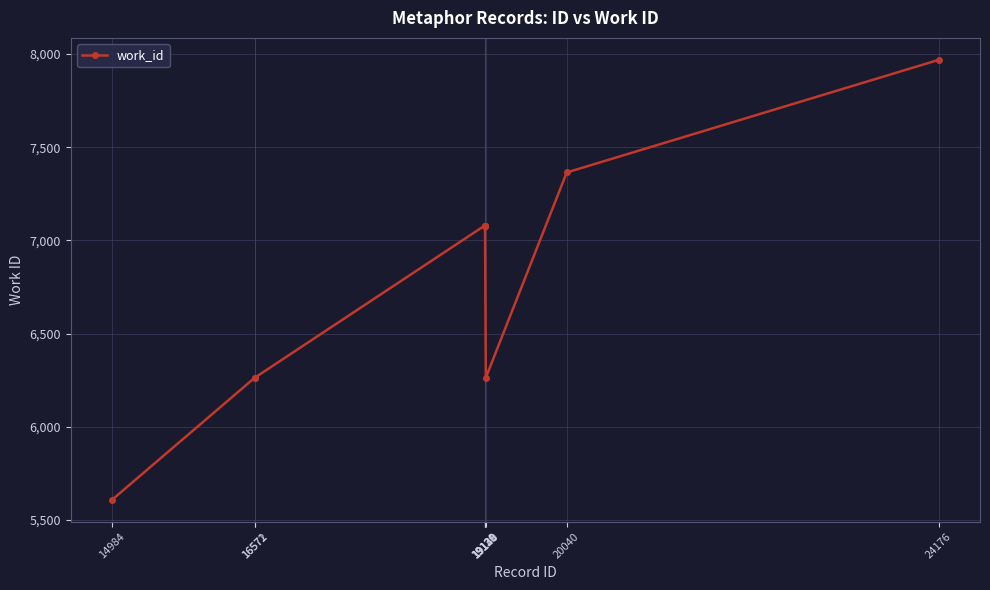

What is the sum of all values?

68055